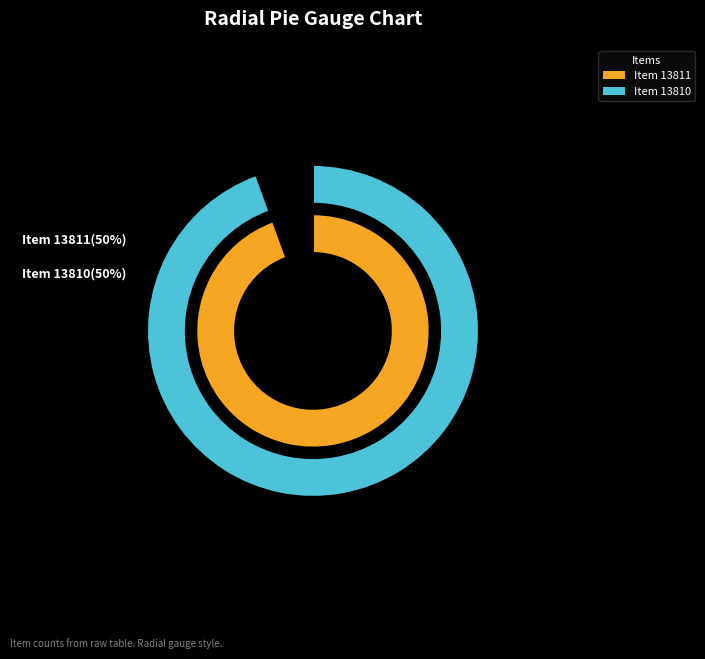

To the nearest percent, what percentage of the pie is Item 13810?

50%